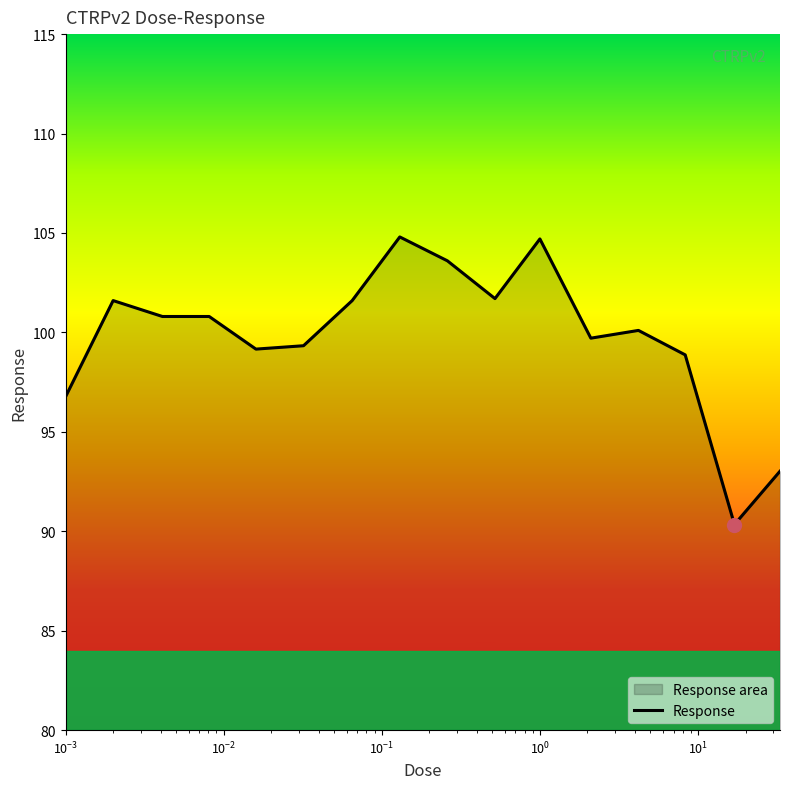

How many lines are shown in the chart?

1